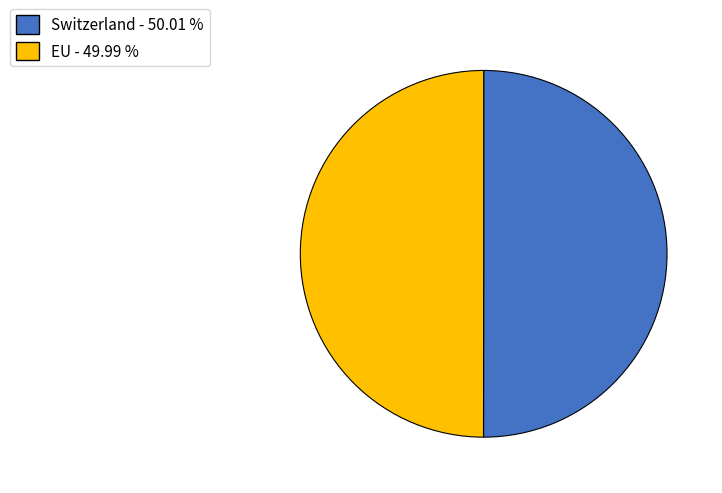

Count the number of slices in the pie.

2